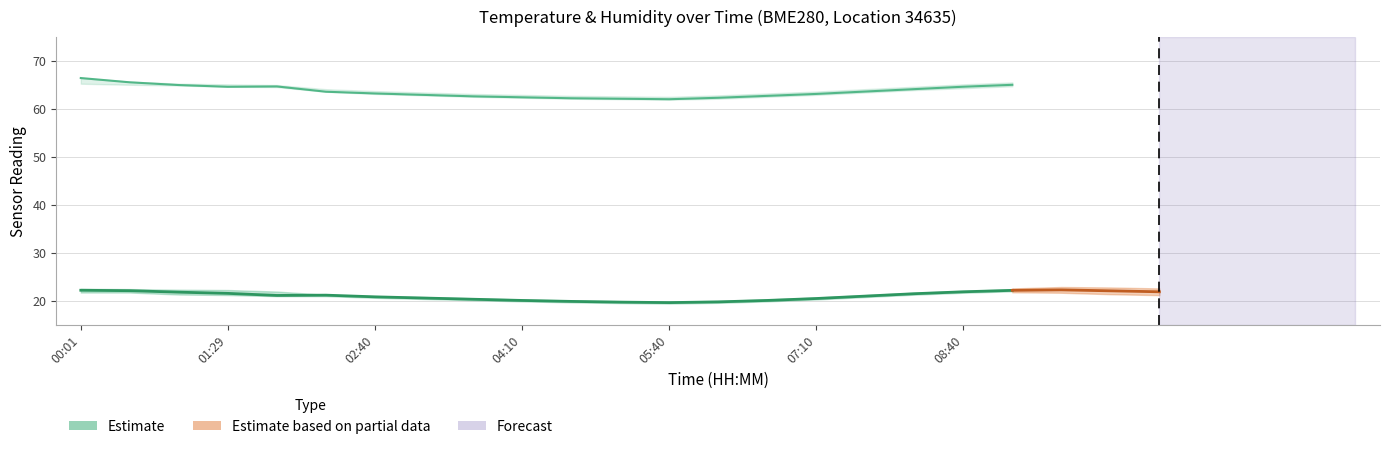

Is it true that temperature equals 35.8 at 02:14?

False